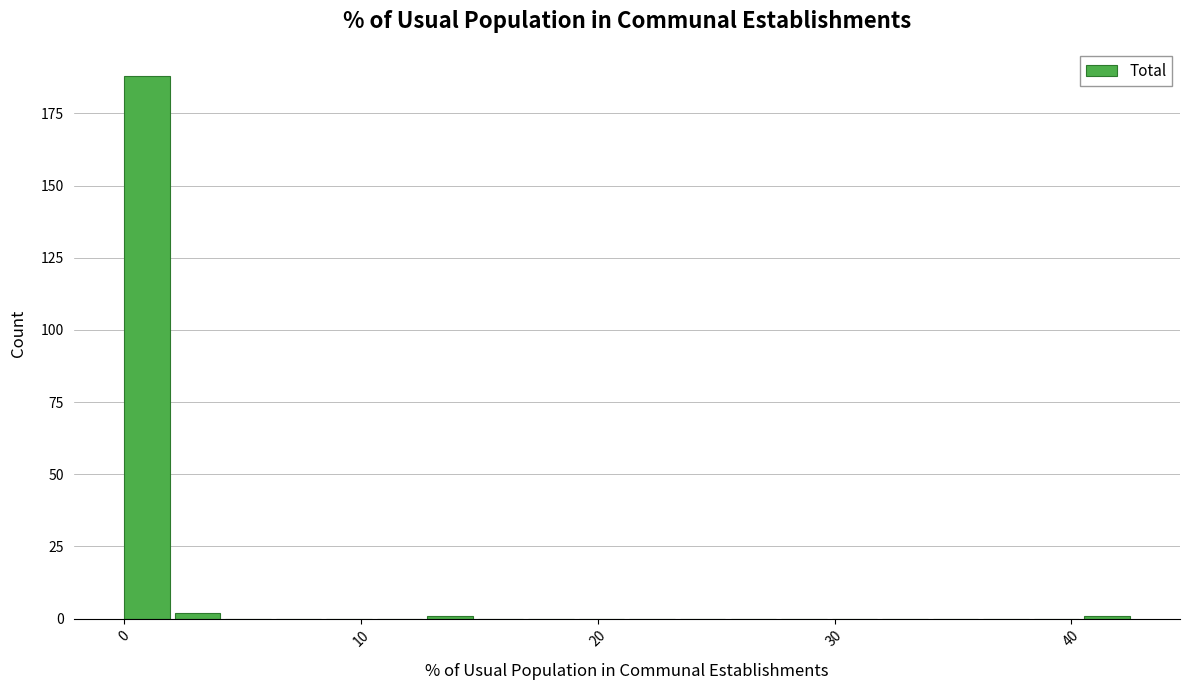

Read against the x-axis, roughly where is the centre of the tallest bar?

1